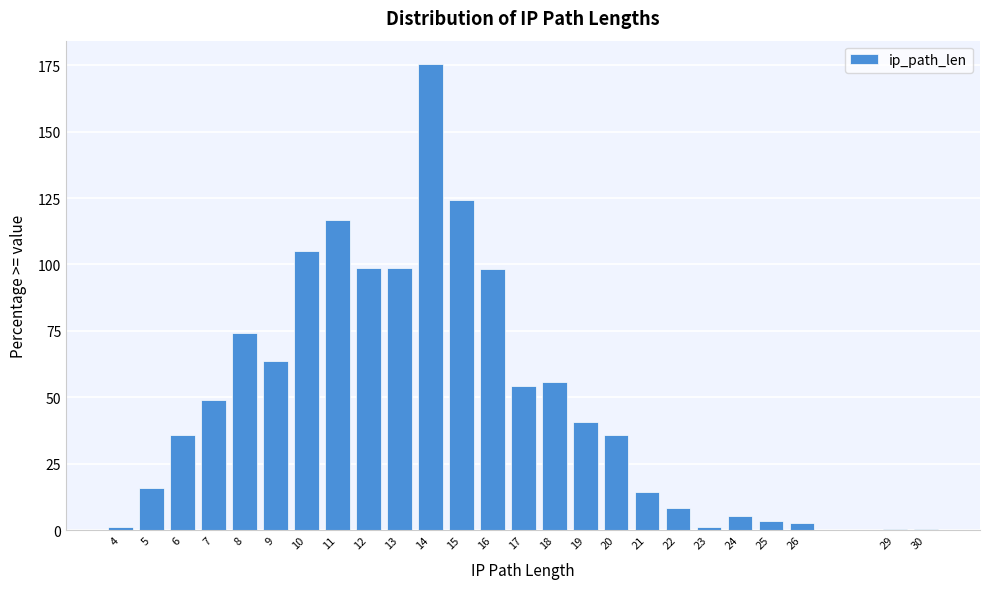

What is the ratio of the value at 6 to the value at 18?

0.6